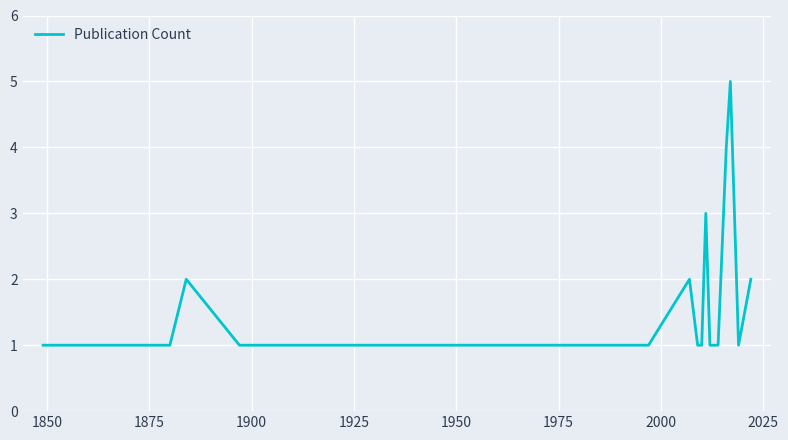

What is the maximum value shown in the chart?

5